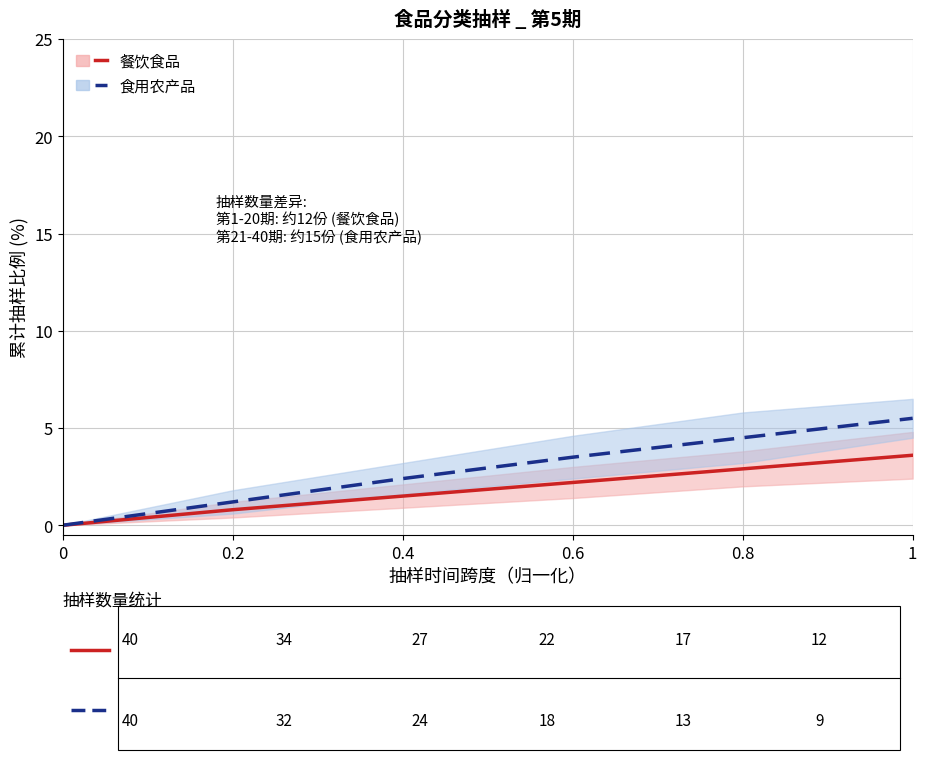

Which series has the largest range (max minus min)?

食用农产品